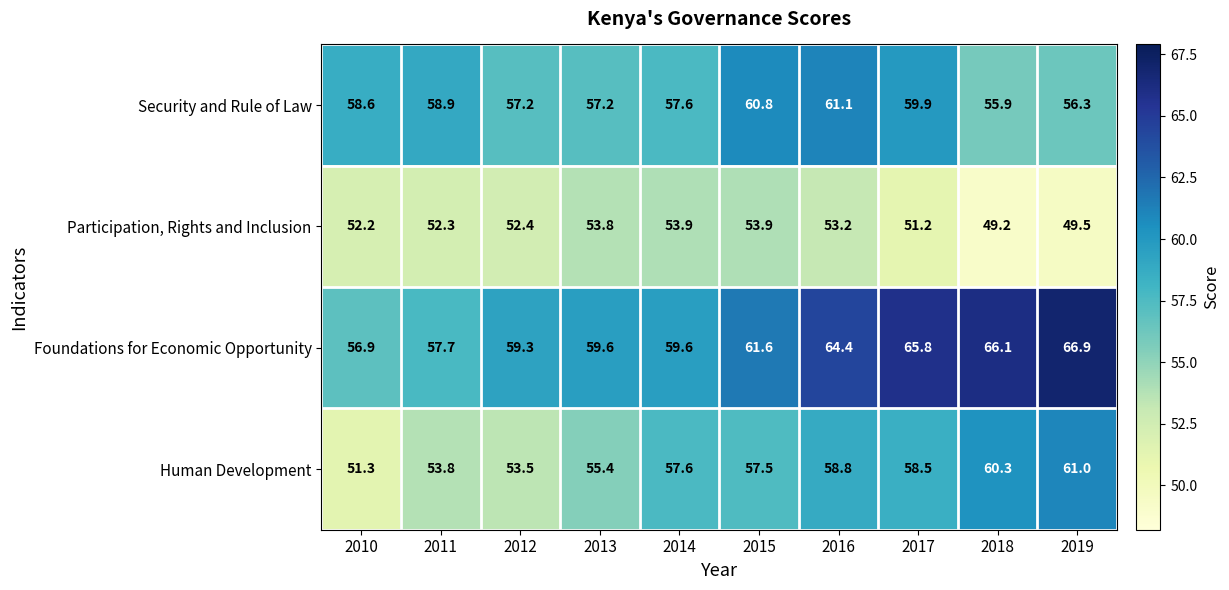

How many values in the Foundations for Economic Opportunity series exceed 61?

5